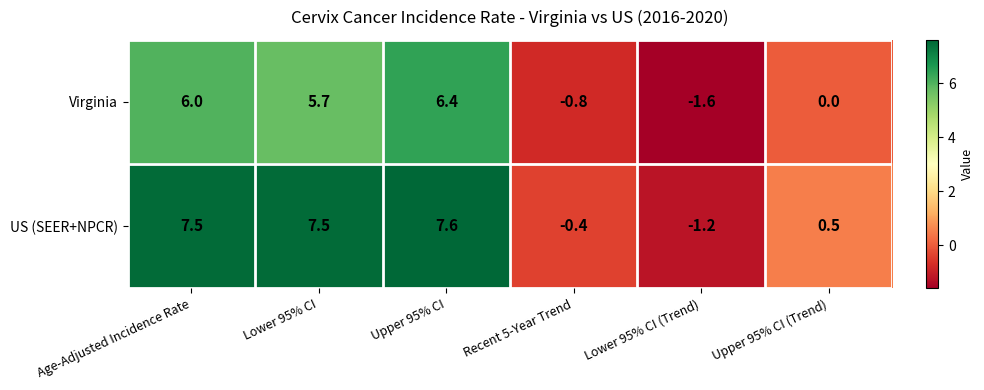

Reading left to right, what are all the values shown in this chart?

Virginia: Age-Adjusted Incidence Rate=6.0	Lower 95% CI=5.7	Upper 95% CI=6.4	Recent 5-Year Trend=-0.8	Lower 95% CI (Trend)=-1.6	Upper 95% CI (Trend)=0.0
US (SEER+NPCR): Age-Adjusted Incidence Rate=7.5	Lower 95% CI=7.5	Upper 95% CI=7.6	Recent 5-Year Trend=-0.4	Lower 95% CI (Trend)=-1.2	Upper 95% CI (Trend)=0.5